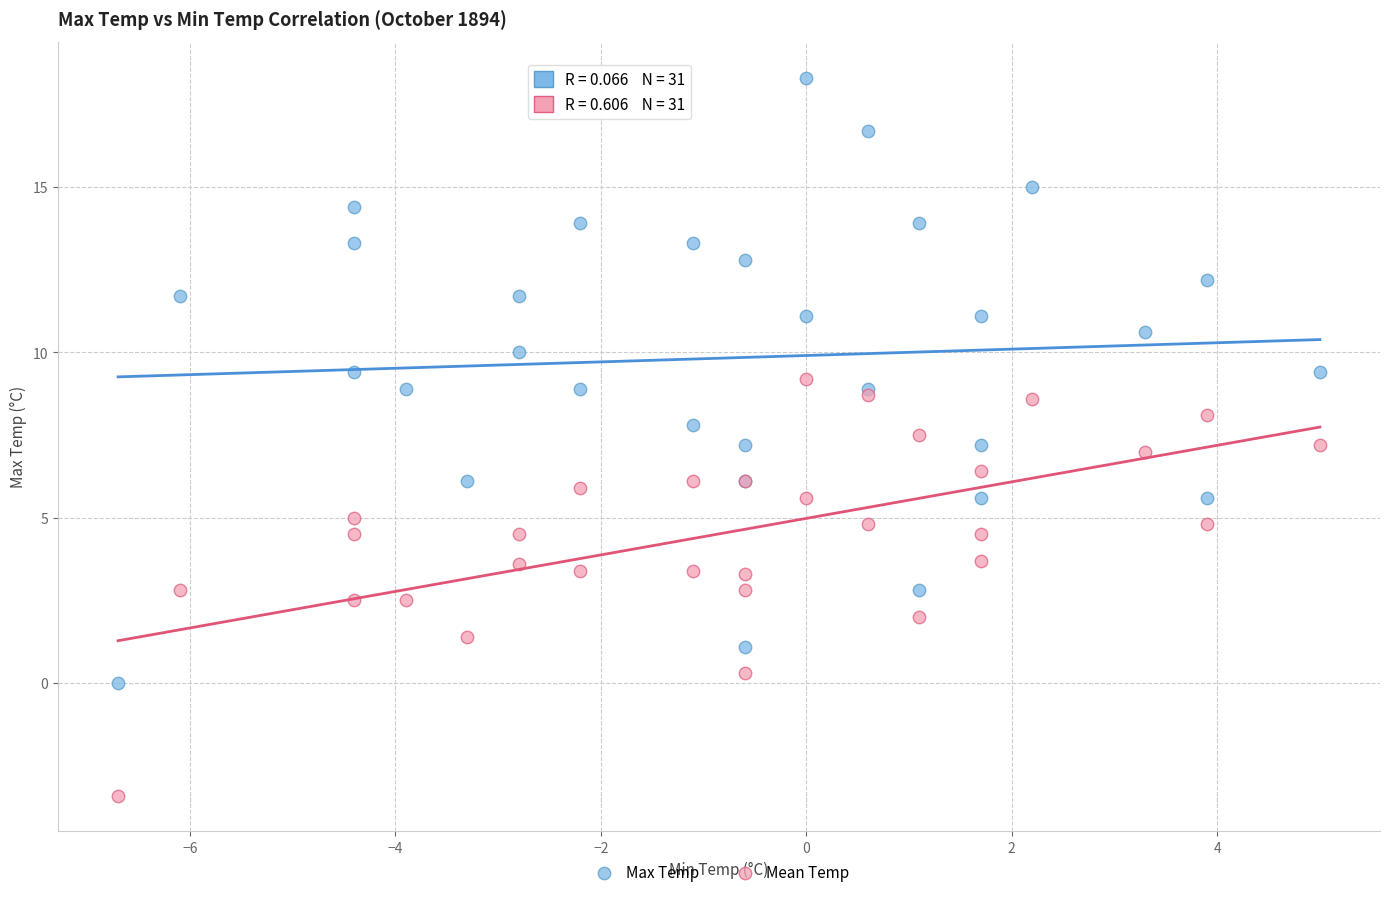

What are all the series names shown in the legend?

Max Temp, Mean Temp